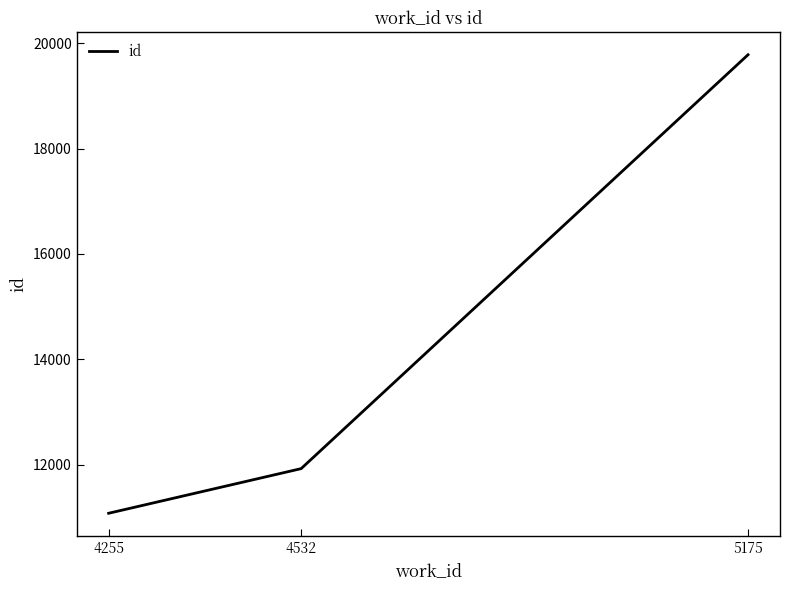

What is the difference between the values at 5175 and 4255?

8711